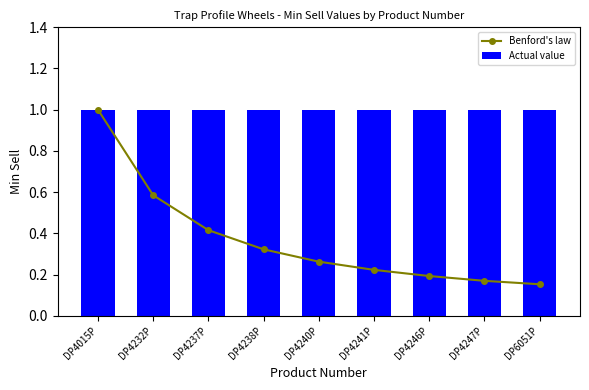

True or false: Actual value has a value of 1.8 at DP4232P.

False